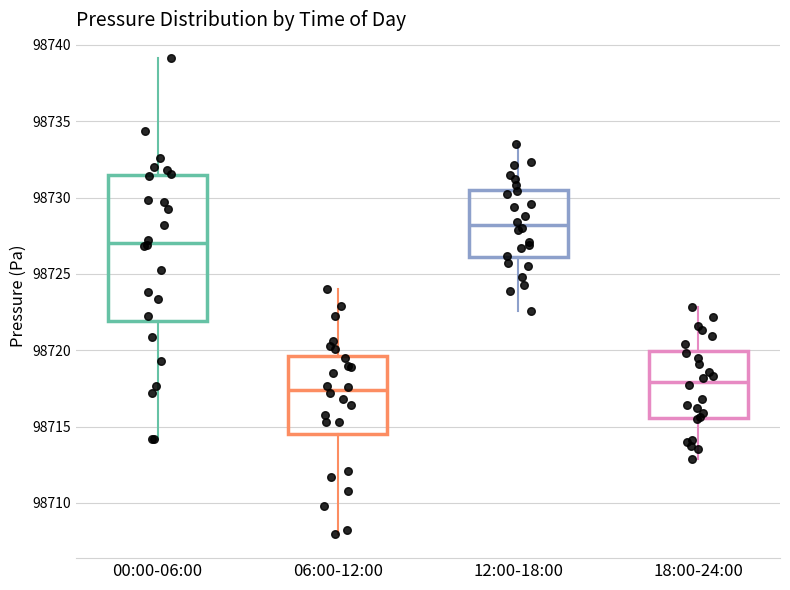

Reading left to right, transcribe this box plot: for each box, give where its median line is, the range the box spans, and where its two whiskers end, as read against the y-axis. The values are not printed on the chart, so give them approximately, as read against the axis.

00:00-06:00: median 98727.0, box 98722.0 to 98731.5, whiskers 98714.0 to 98739.0
06:00-12:00: median 98717.5, box 98714.5 to 98719.5, whiskers 98708.0 to 98724.0
12:00-18:00: median 98728.0, box 98726.0 to 98730.5, whiskers 98722.5 to 98733.5
18:00-24:00: median 98718.0, box 98715.5 to 98720.0, whiskers 98713.0 to 98723.0